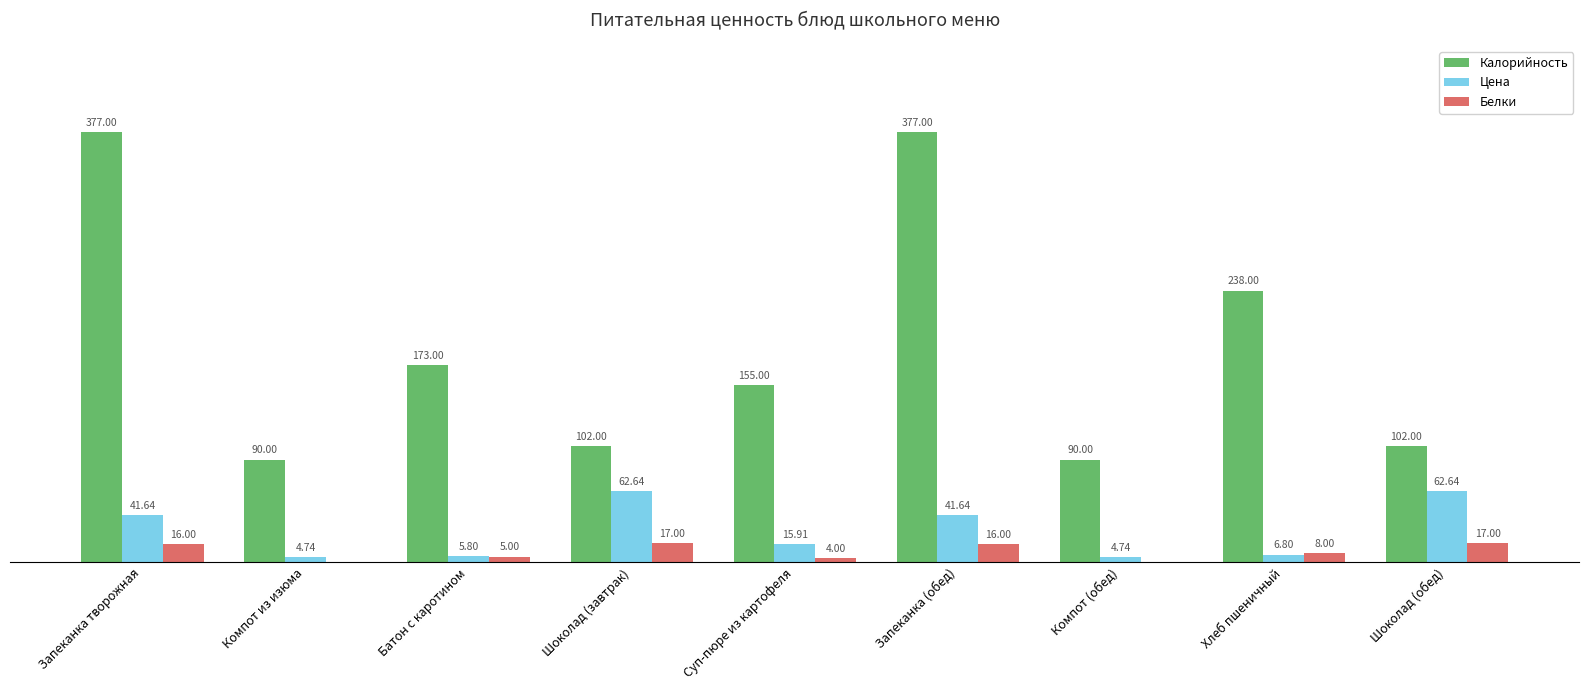

Where does the Калорийность series first go above 155?

Запеканка творожная